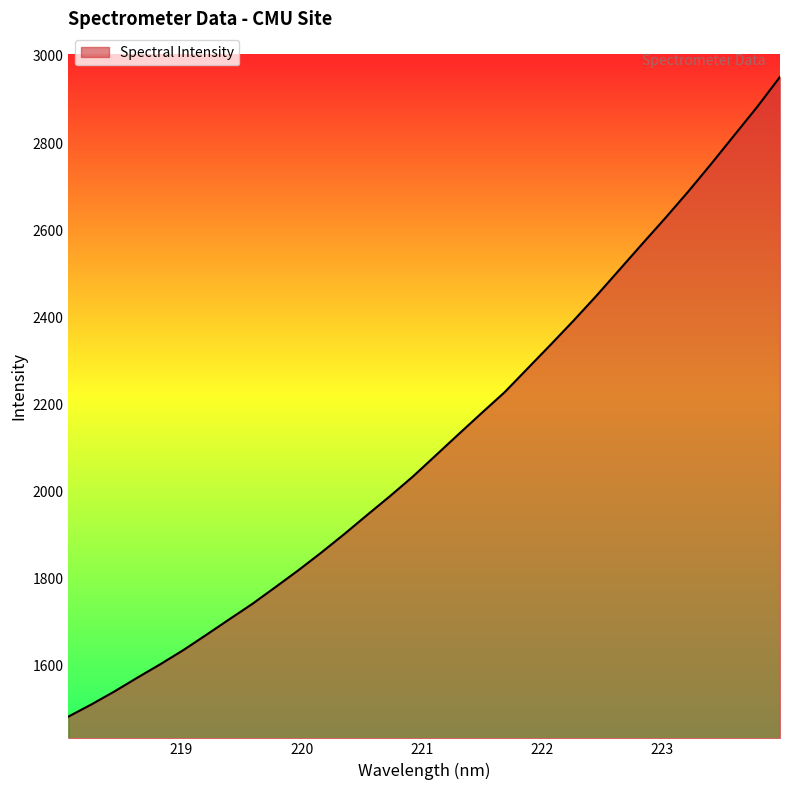

What is the greatest value displayed?

2951.8